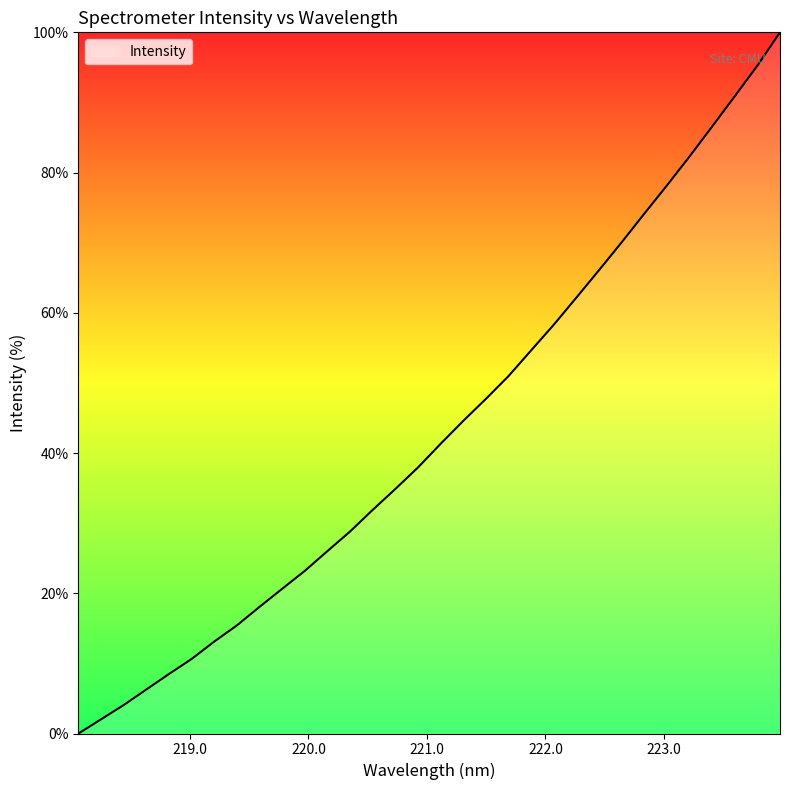

How many distinct data groups are displayed?

1